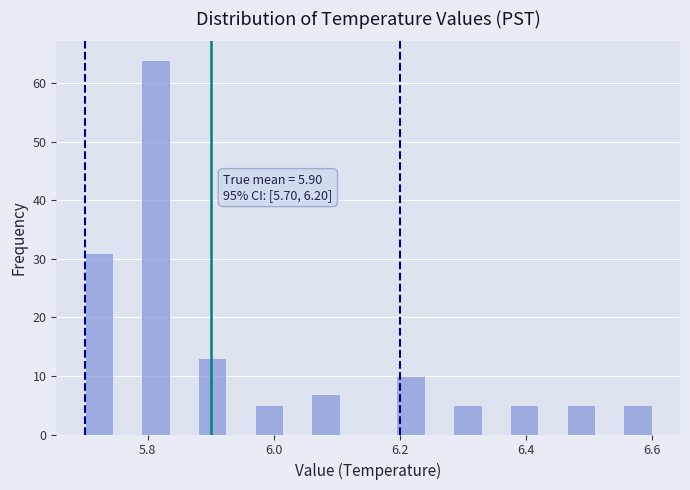

Read against the x-axis, roughly where is the centre of the tallest bar?

5.82